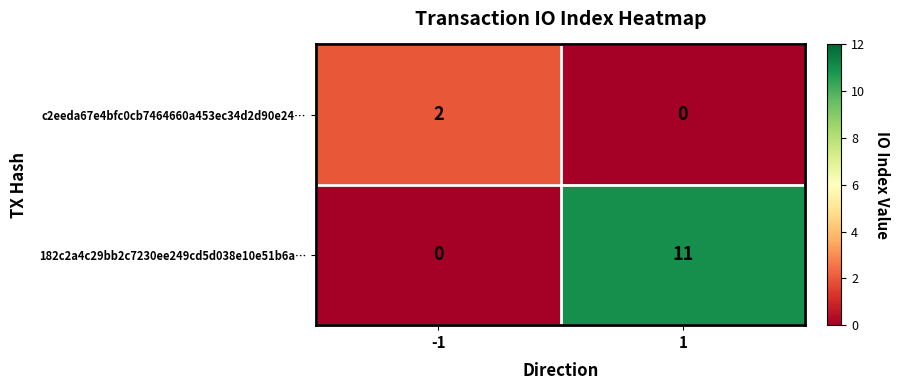

Rank the series by their average value, from lowest to highest.

c2eeda67e4bfc0cb7464660a453ec34d2d90e24…, 182c2a4c29bb2c7230ee249cd5d038e10e51b6a…